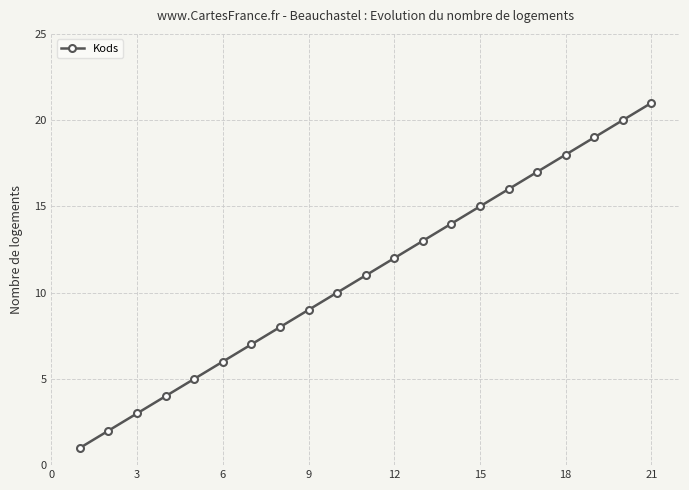

Reading left to right, extract all data points from this chart.

1	2	3	4	5	6	7	8	9	10	11	12	13	14	15	16	17	18	19	20	21